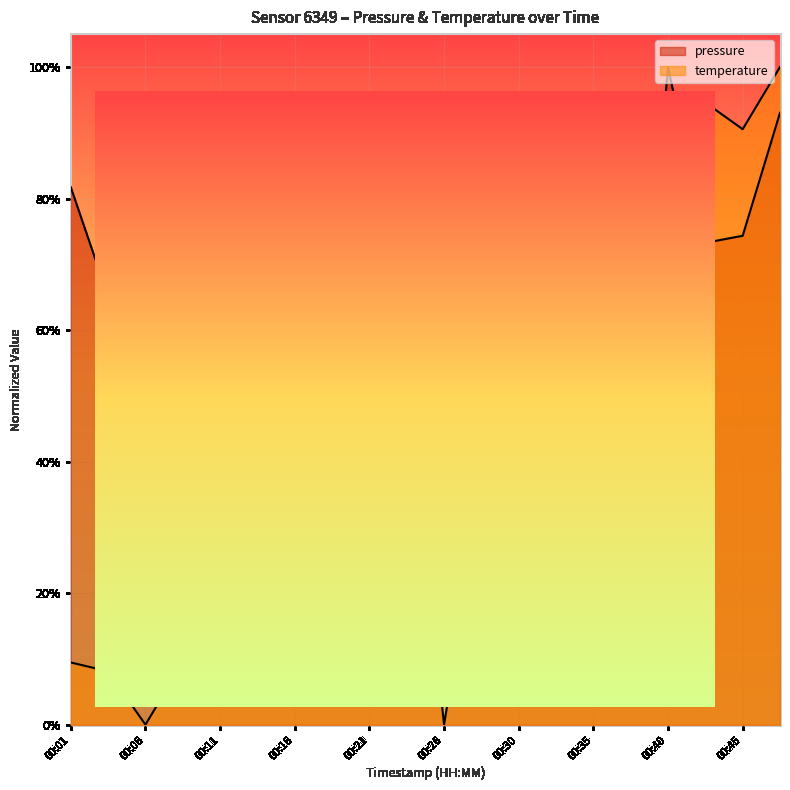

Reading right to left, list all the values displayed in this chart.

pressure: 00:48=0.9	00:45=0.7	00:43=0.7	00:40=1.0	00:38=0.4	00:35=0.4	00:33=0.3	00:30=0.4	00:28=0.4	00:26=0.0	00:23=0.5	00:21=0.5	00:18=0.6	00:16=0.3	00:13=0.6	00:11=0.3	00:08=0.6	00:06=0.9	00:04=0.7	00:01=0.8
temperature: 00:48=1.0	00:45=0.9	00:43=0.9	00:40=0.9	00:38=0.8	00:35=0.8	00:33=0.8	00:30=0.7	00:28=0.6	00:26=0.5	00:23=0.6	00:21=0.5	00:18=0.5	00:16=0.5	00:13=0.4	00:11=0.1	00:08=0.1	00:06=0.0	00:04=0.1	00:01=0.1